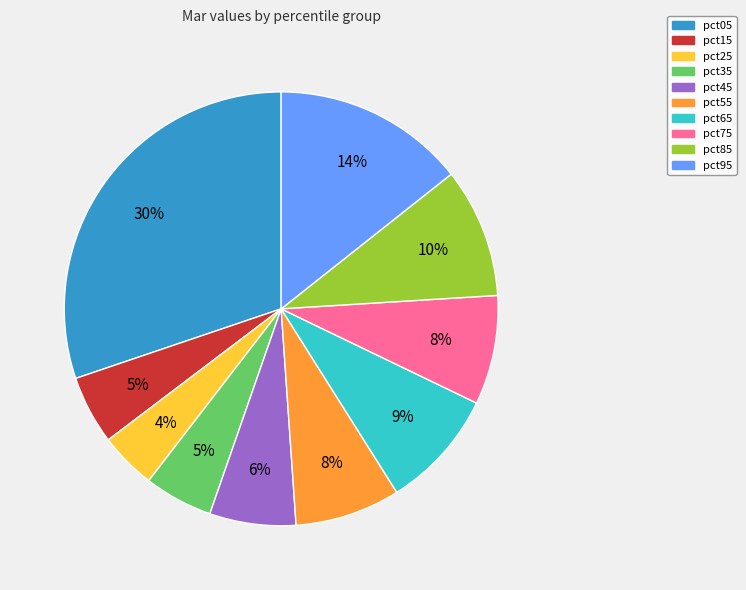

Is it true that pct45 is 1% of the pie?

False